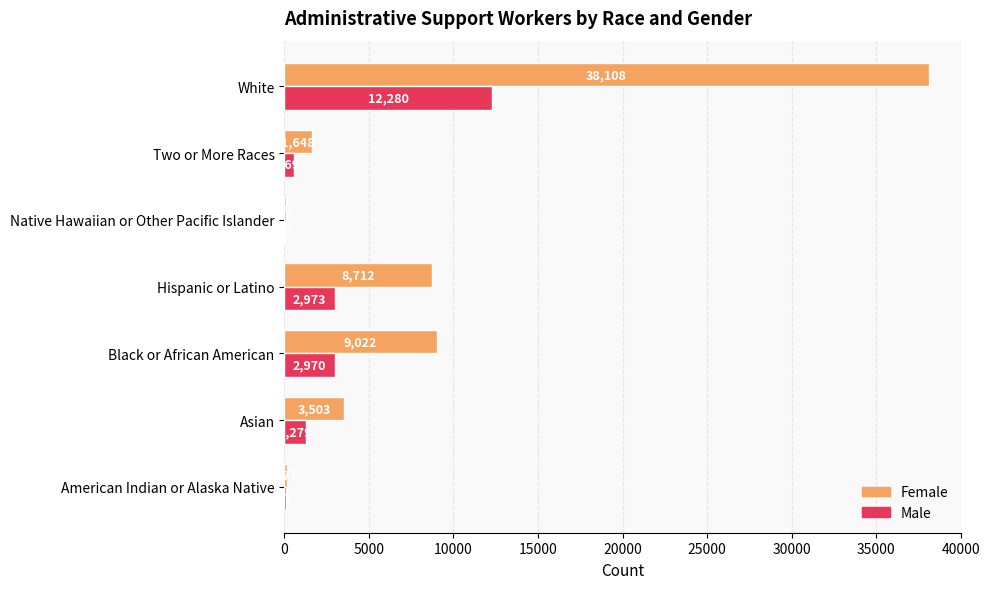

Which series changed the most between Black or African American and Native Hawaiian or Other Pacific Islander?

Female